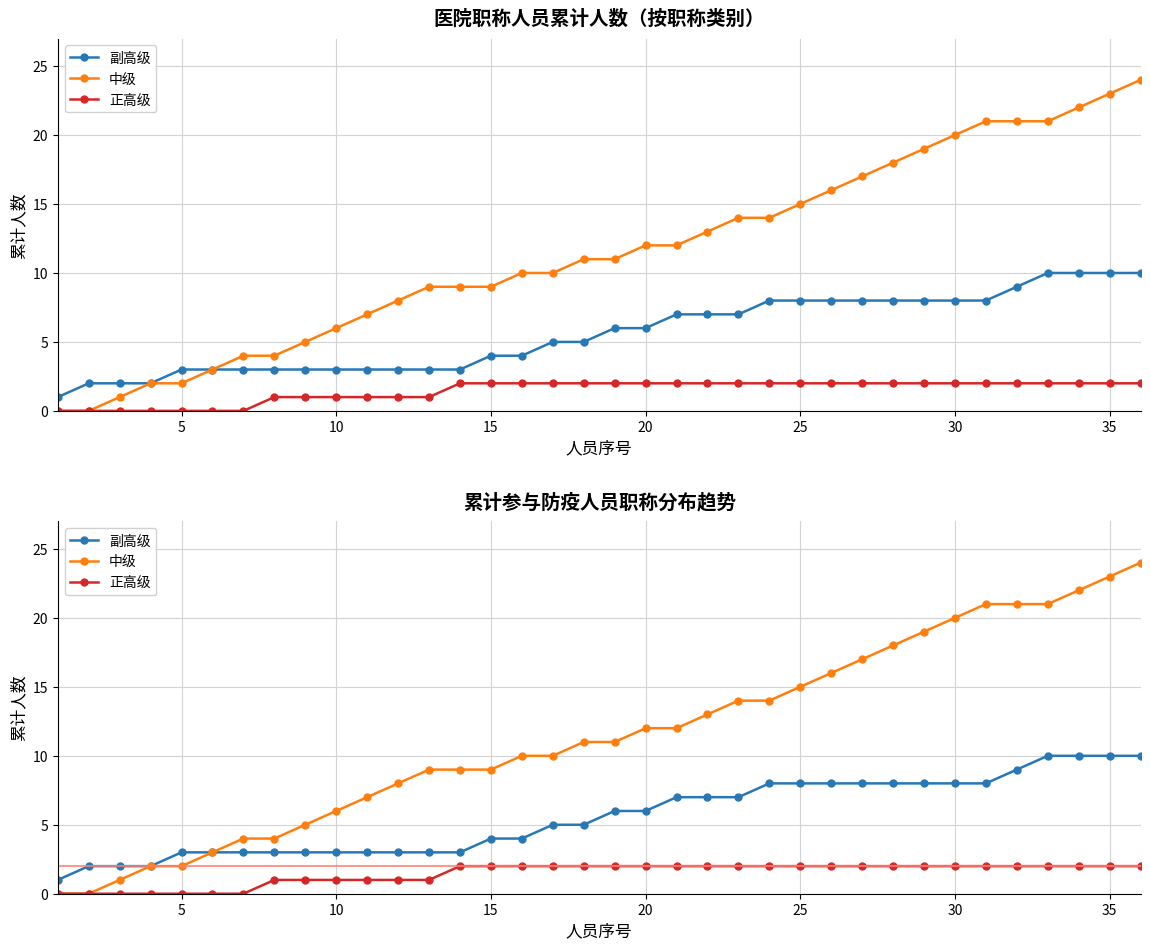

Is the value of 正高级 at 33 greater than the value of 副高级 at 29?

No